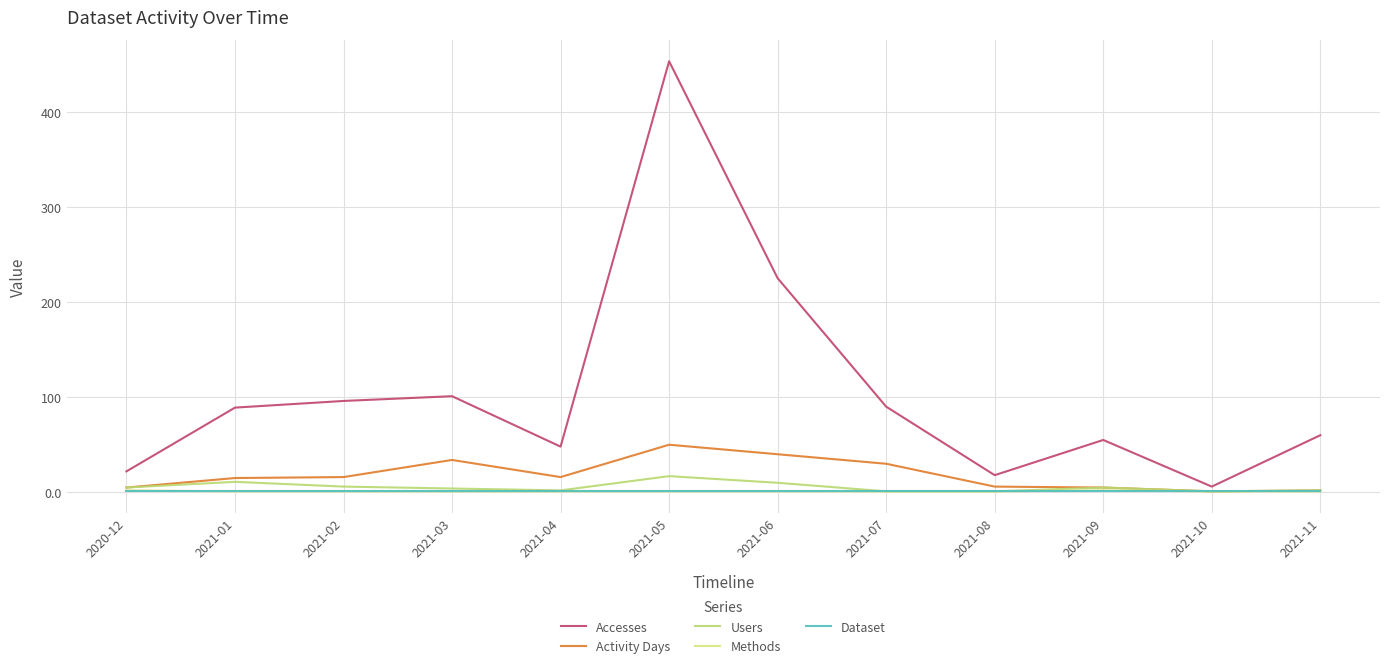

True or false: Dataset and Users intersect in this chart.

False